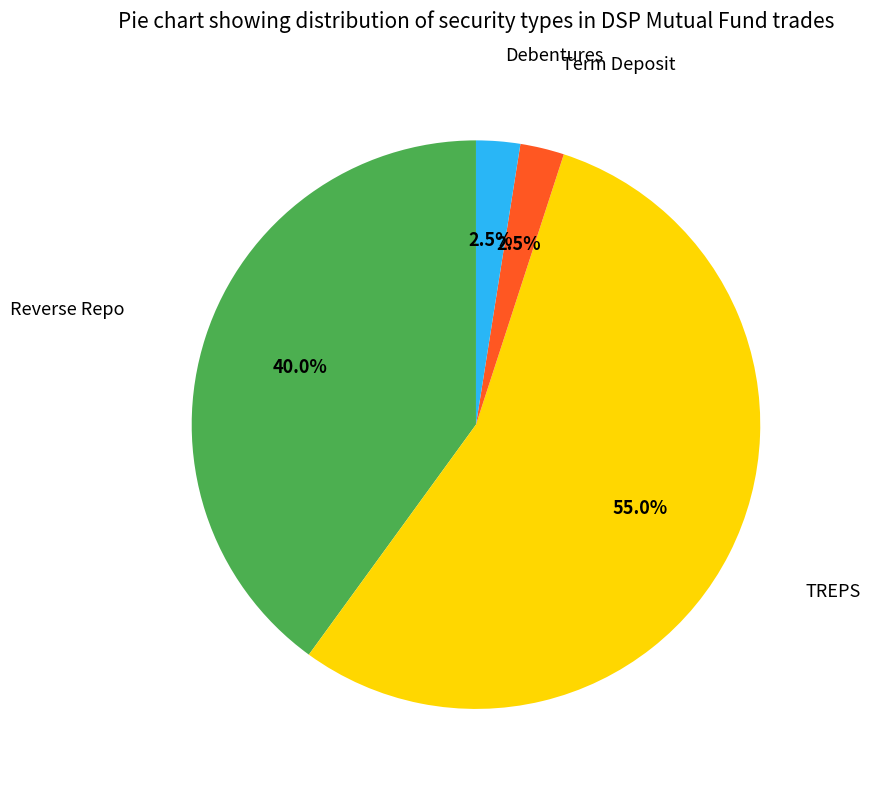

What is the smallest slice in the pie chart?

Term Deposit